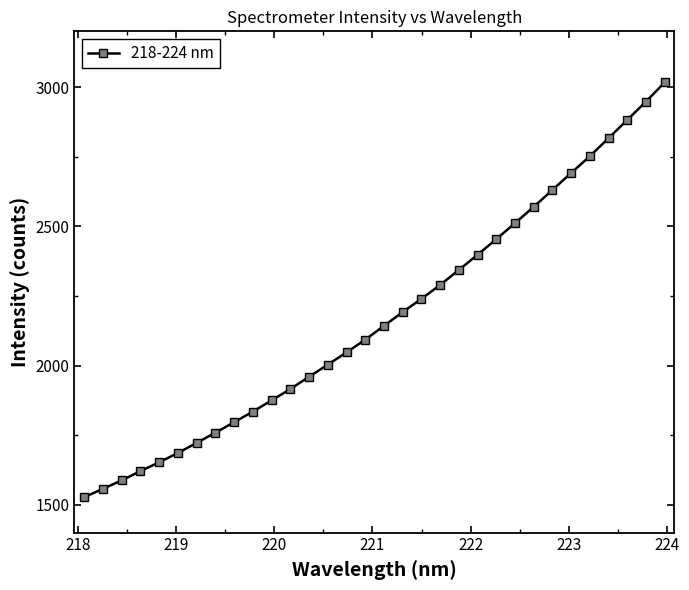

What is the sum of all values?

69512.6